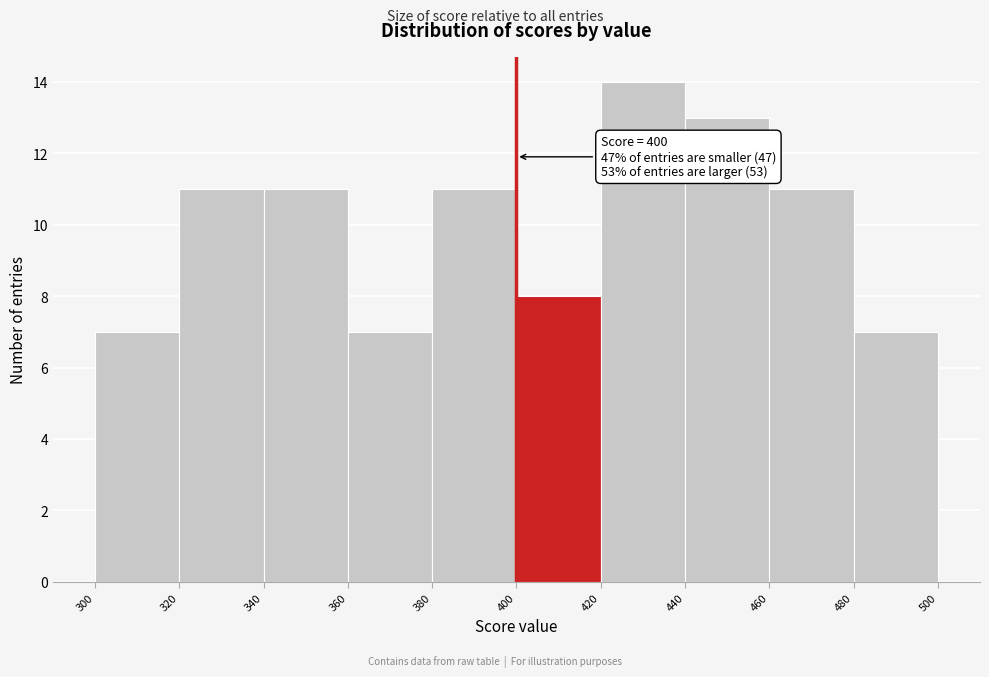

Over which range of the x-axis is the bar tallest?

420 to 440